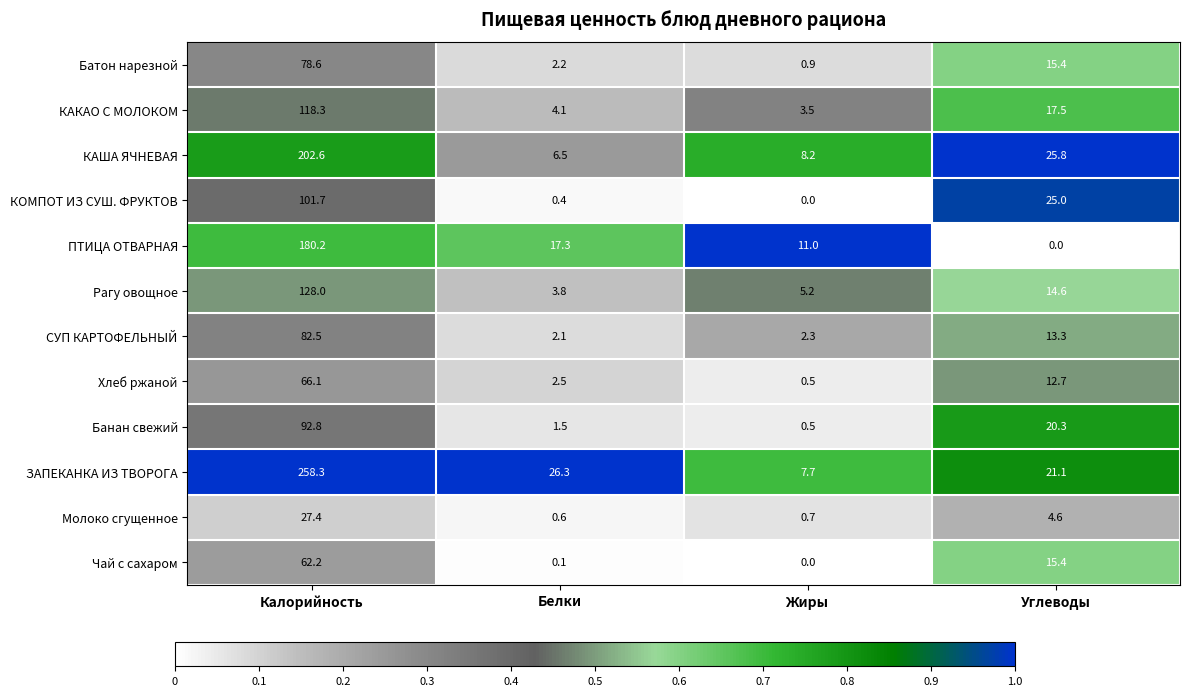

Which series has the largest total across all categories?

ЗАПЕКАНКА ИЗ ТВОРОГА